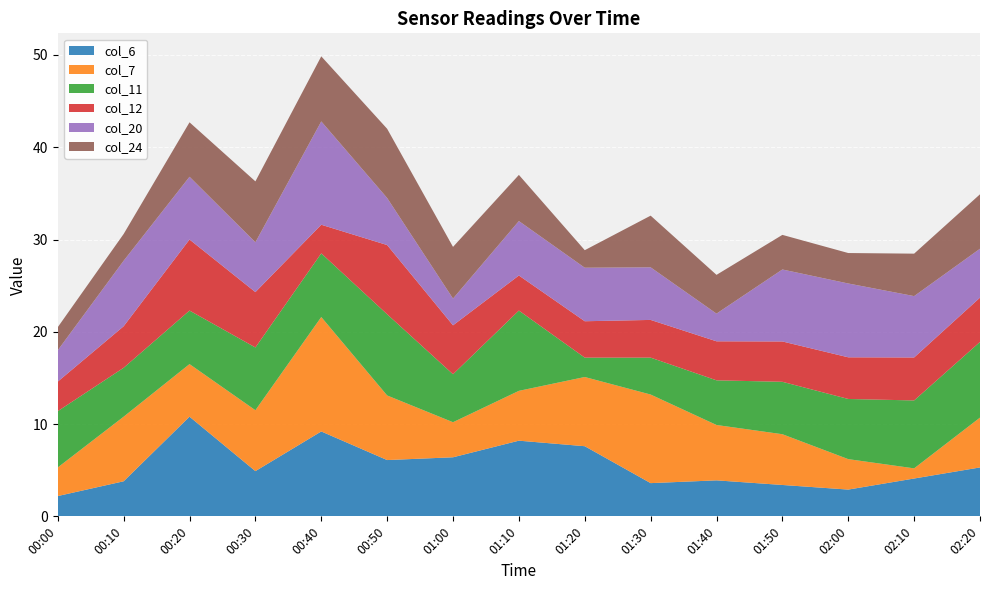

At which category is the sum across all series the highest?

00:40